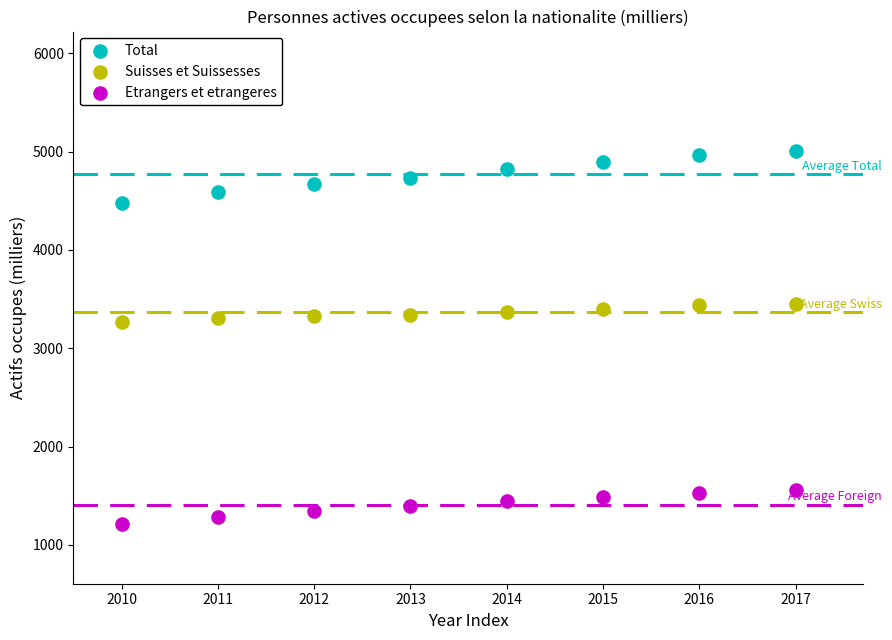

Across all data points, what is the range of Y values (max minus min)?

3794.5